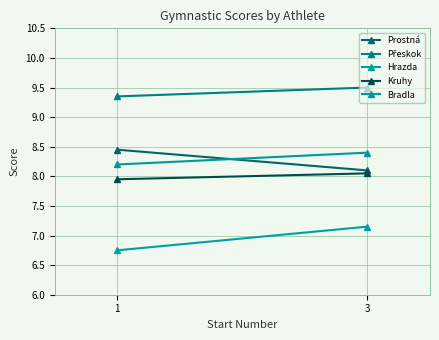

At how many categories does at least one series exceed 8?

2